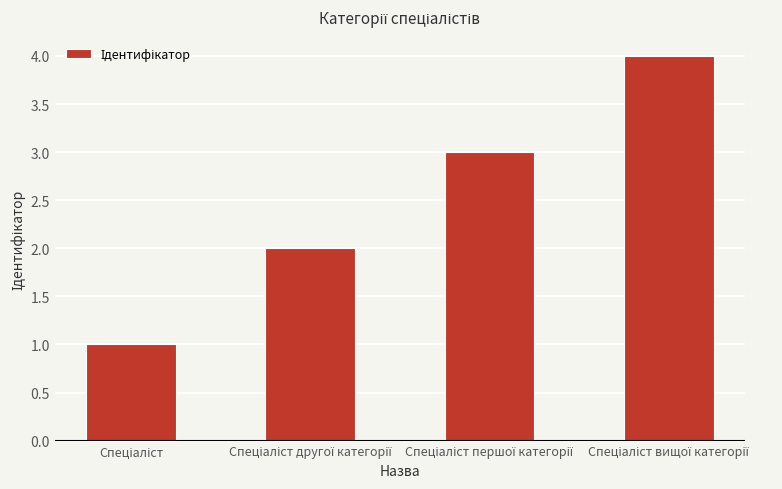

What is the sum of all values?

10